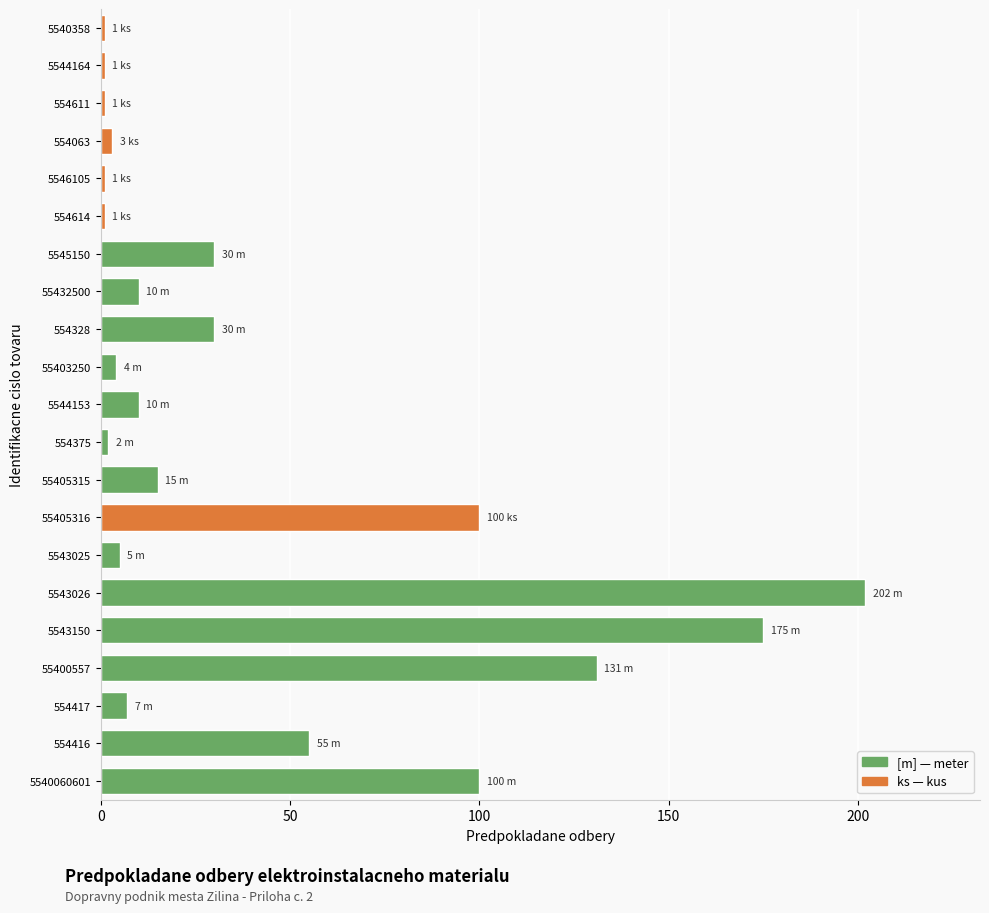

The chart shows a value of 1 at 5544164. True or false?

True